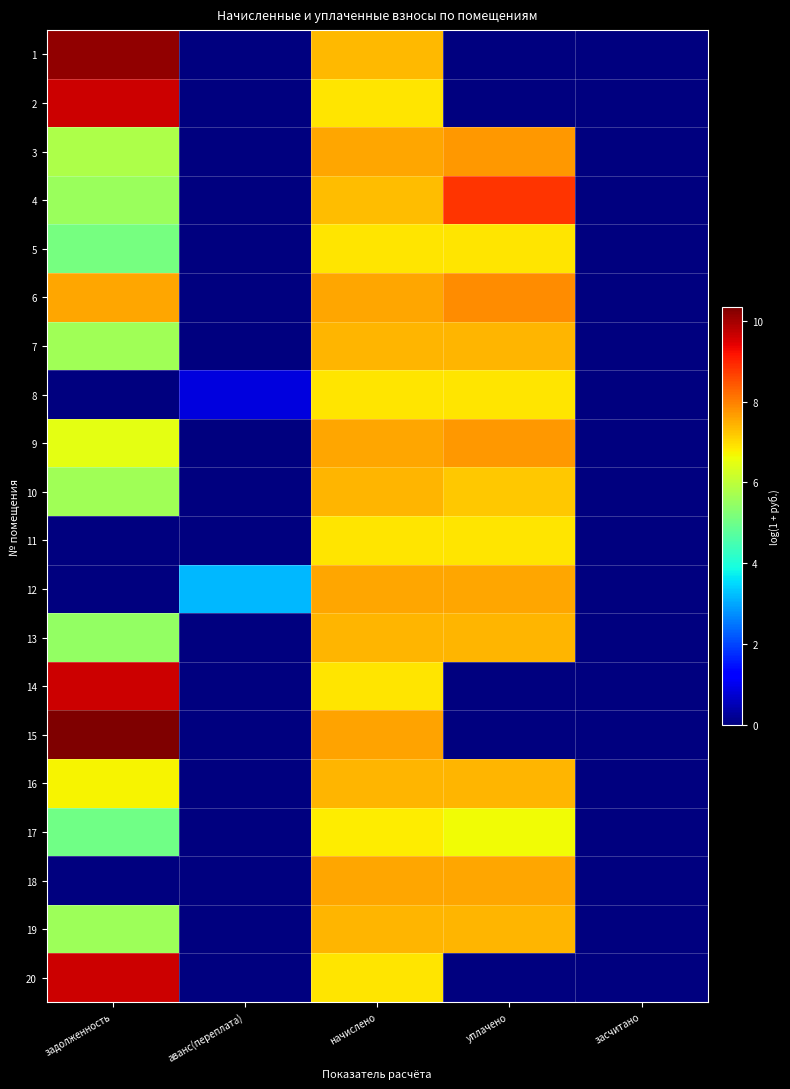

Which series has the widest spread of values?

15